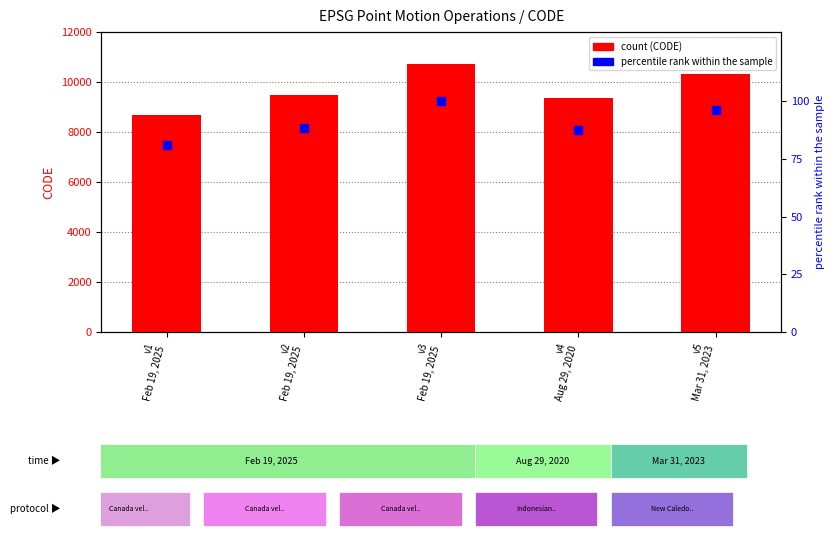

Which series has the largest total across all categories?

CODE